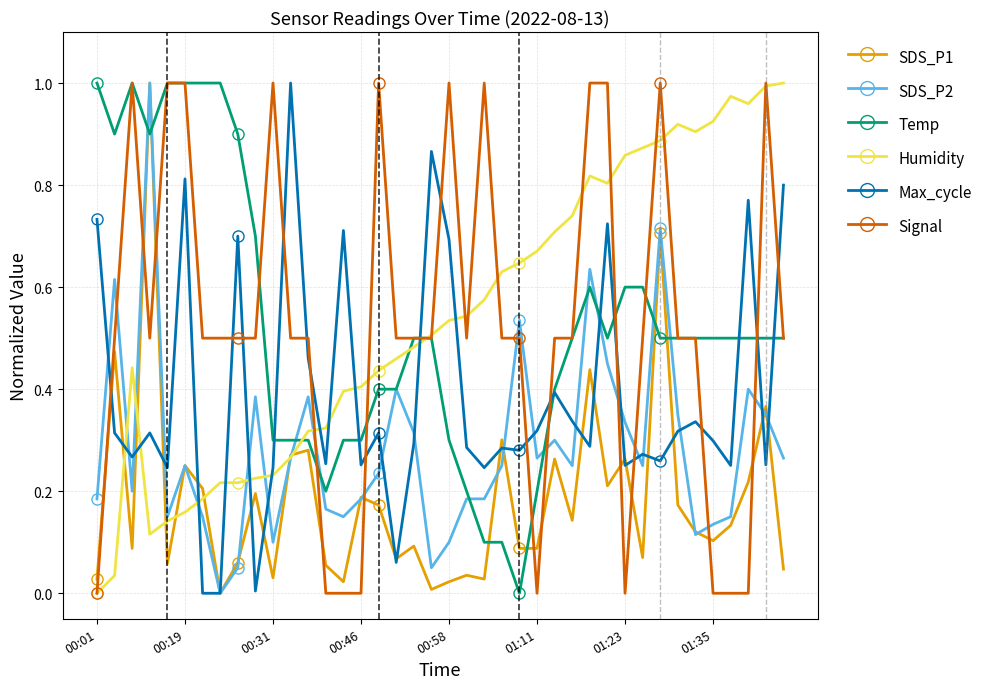

True or false: SDS_P2 has more than 0 interior local peaks.

True